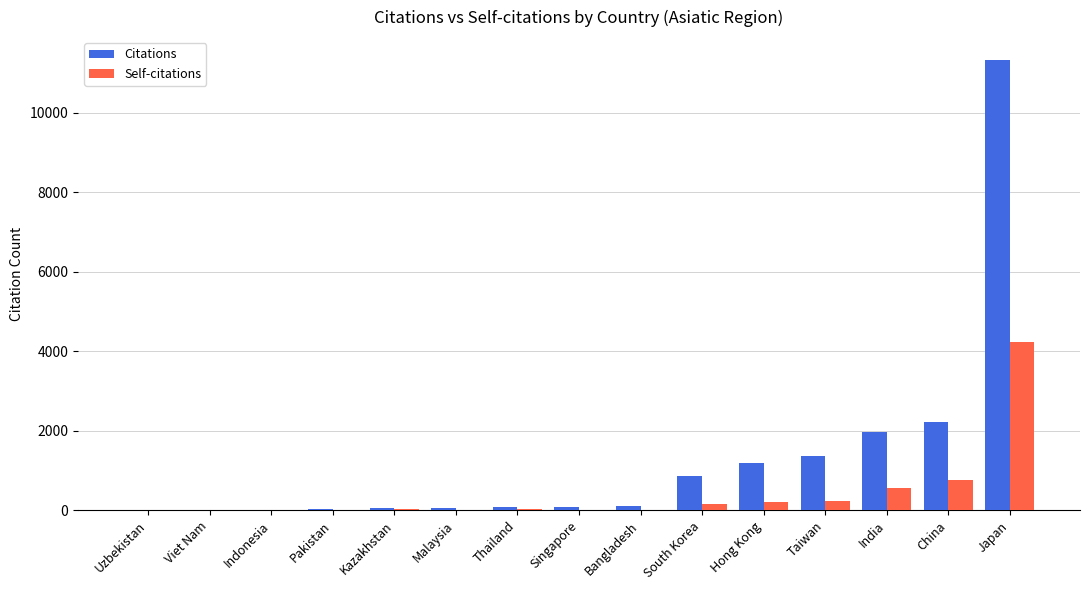

What is the approximate value of Citations at China?

2211